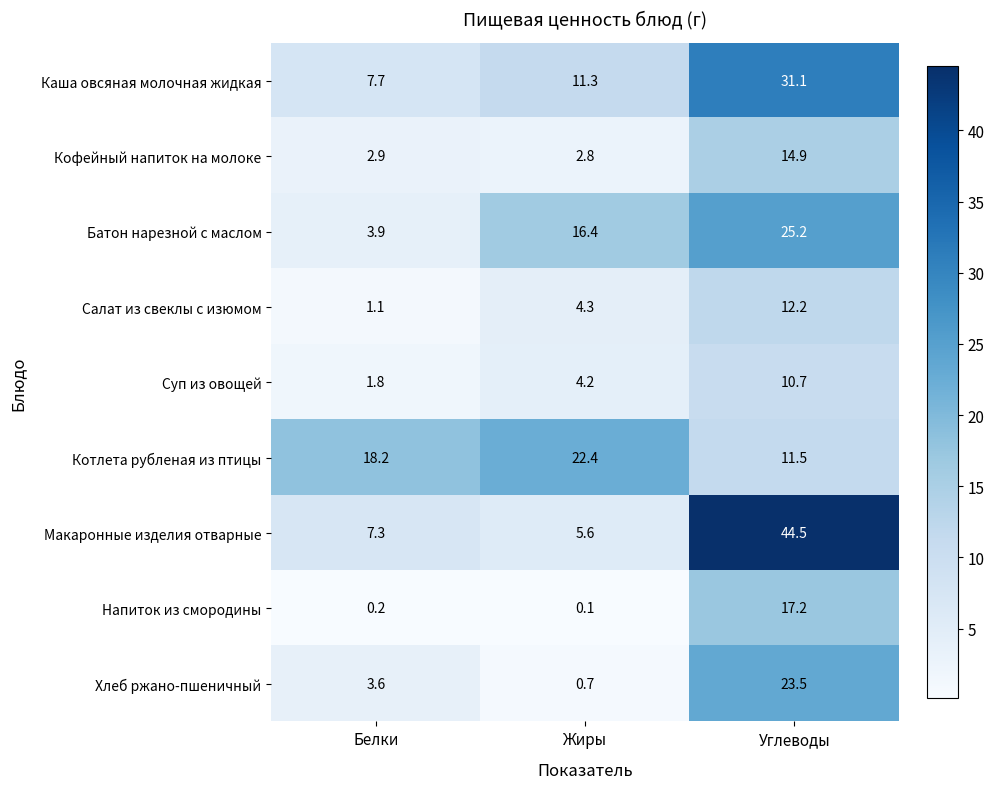

Rank the series by their maximum value, from lowest to highest.

Суп из овощей, Салат из свеклы с изюмом, Кофейный напиток на молоке, Напиток из смородины, Котлета рубленая из птицы, Хлеб ржано-пшеничный, Батон нарезной с маслом, Каша овсяная молочная жидкая, Макаронные изделия отварные